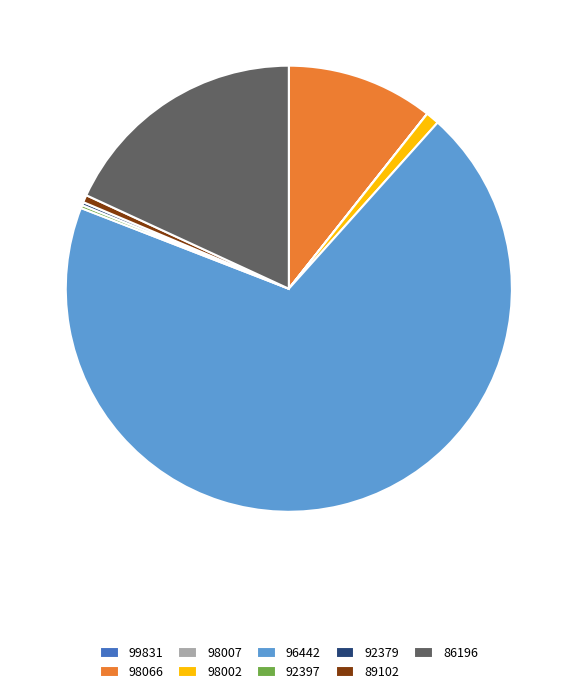

Is the sum of 98002 and 89102 greater than half?

No